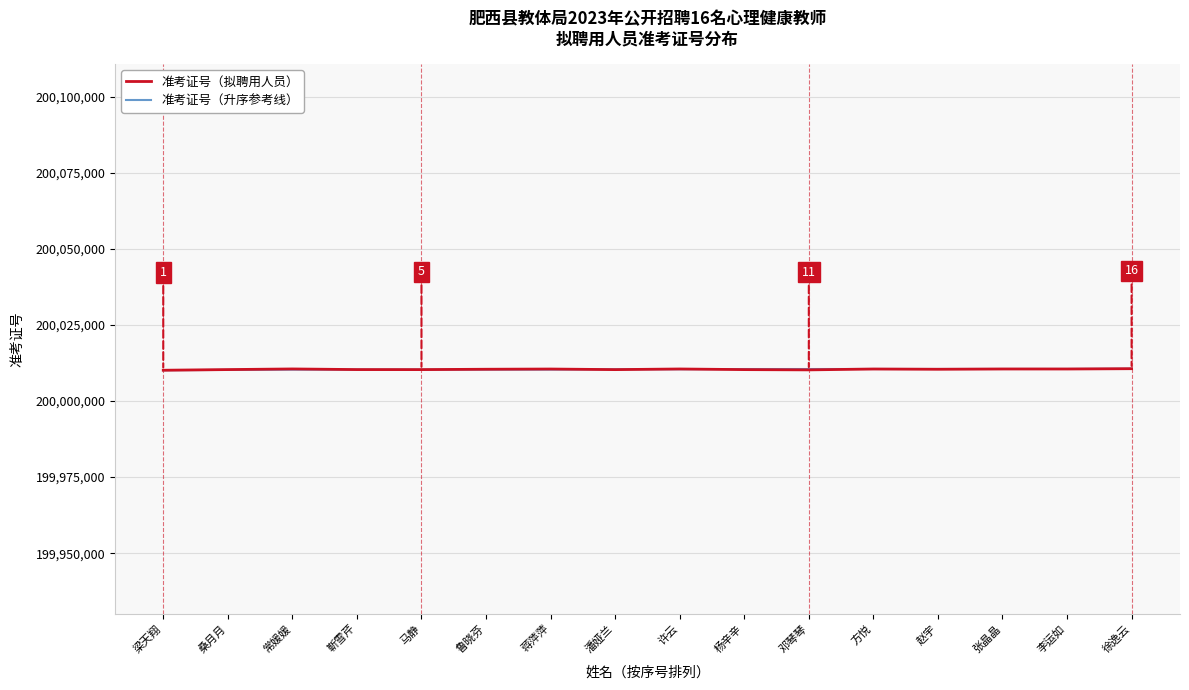

The value of 准考证号（升序参考线） at 桑月月 is 44607032. True or false?

False